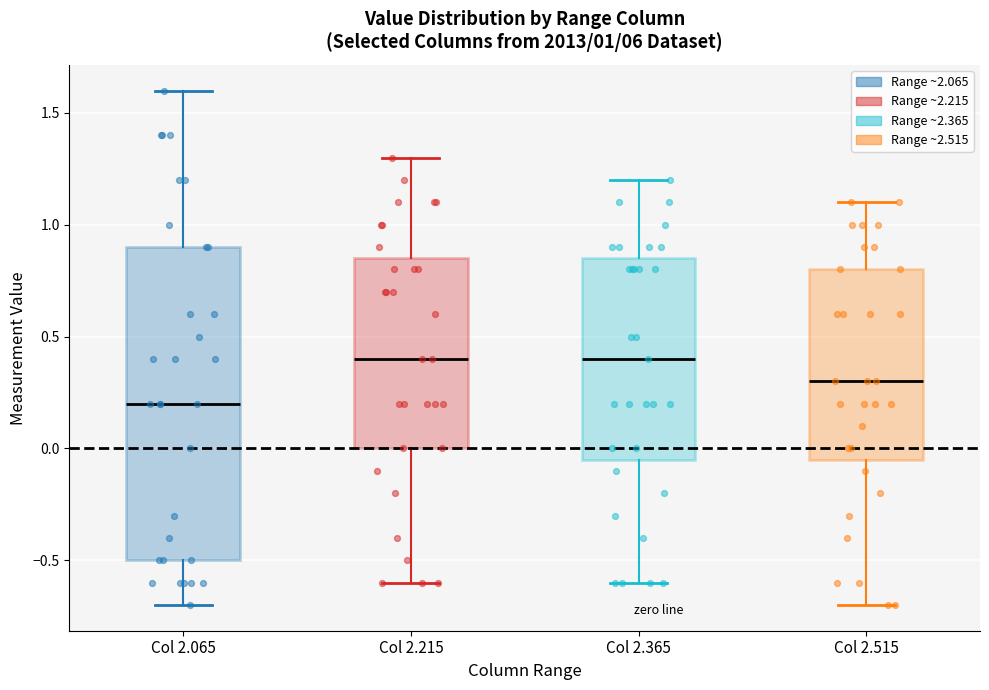

Which box's median line is the lowest?

Col 2.065